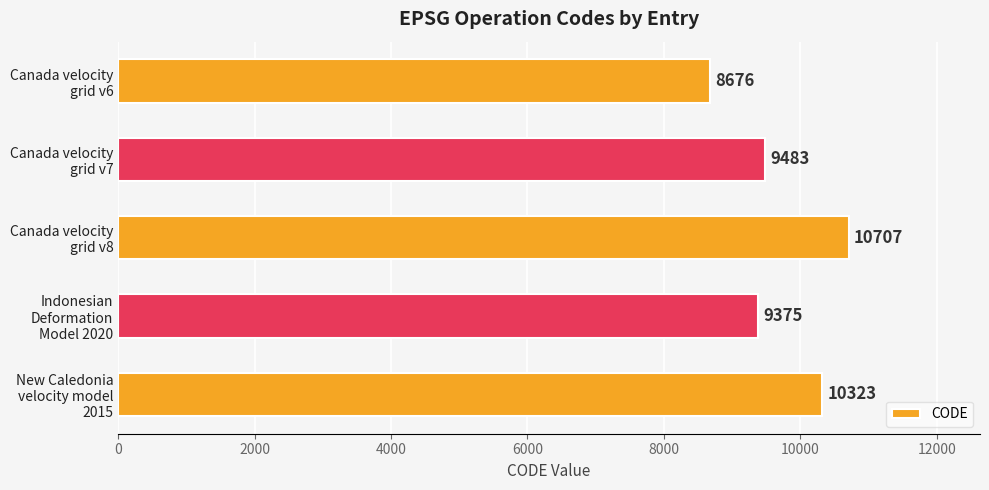

How many data points are less than 9483?

2